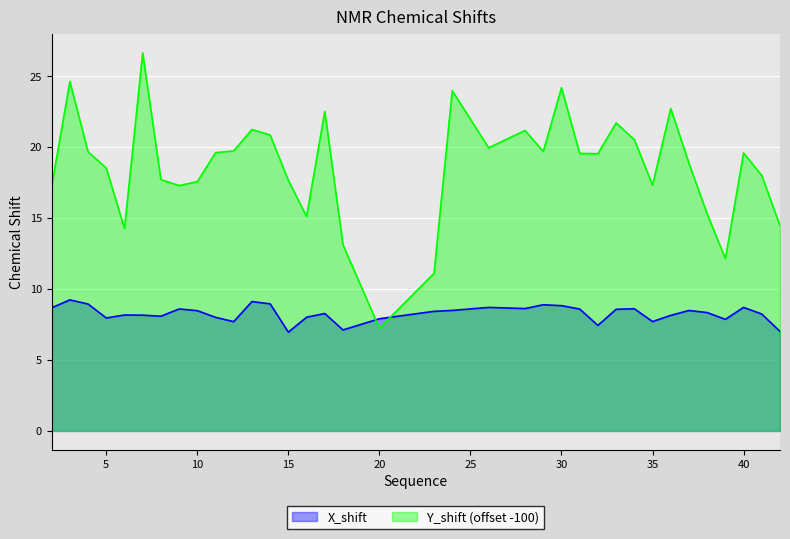

Where is X_shift nearest to the value 8?

11